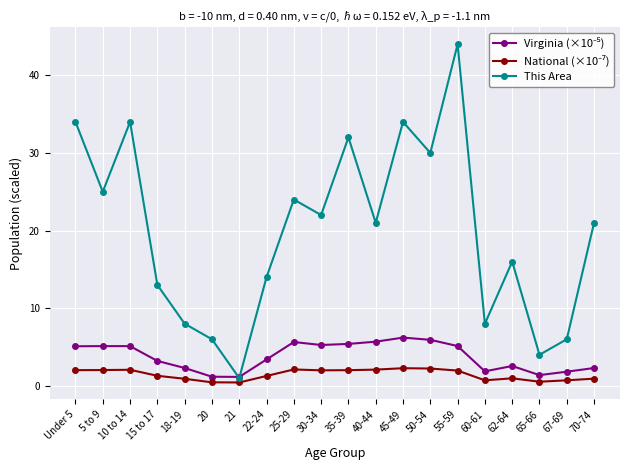

What position from the right is 25-29?

12